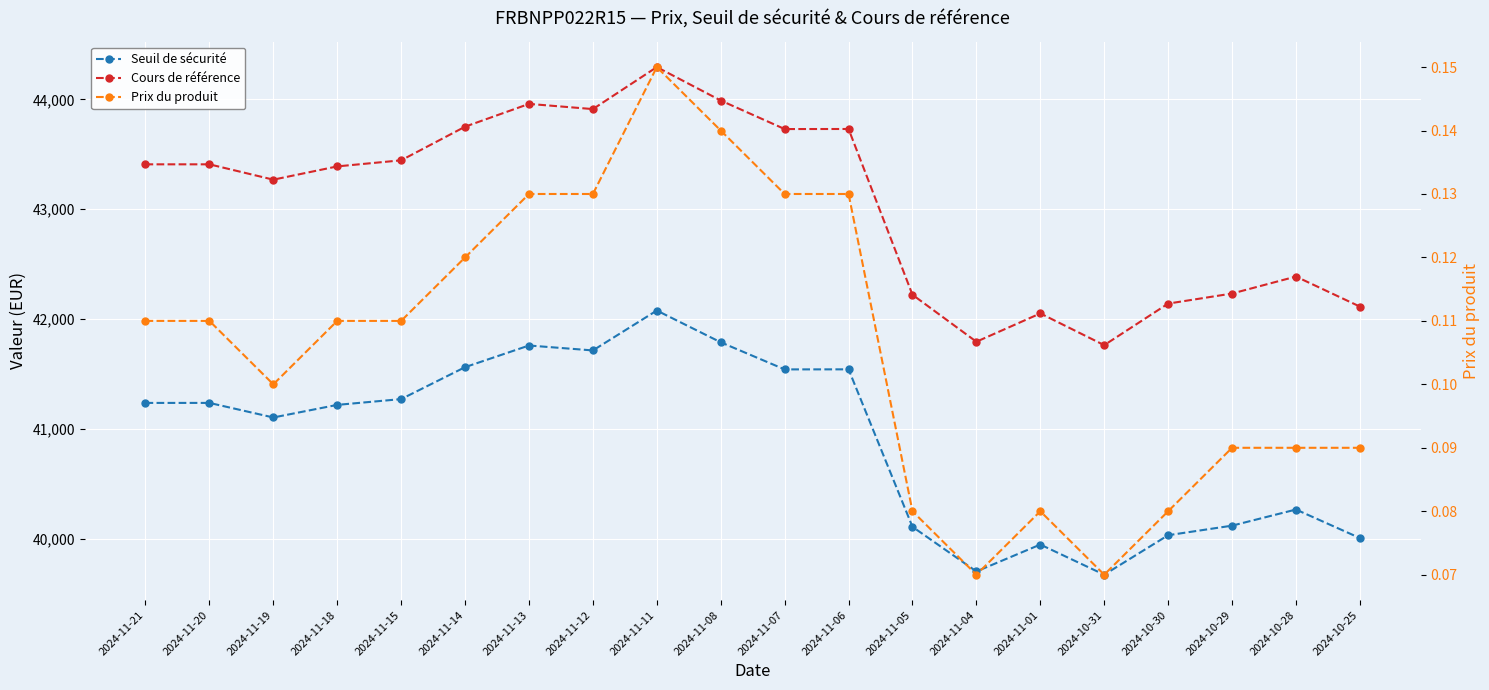

What is the label of the 10th point from the right?

2024-11-07